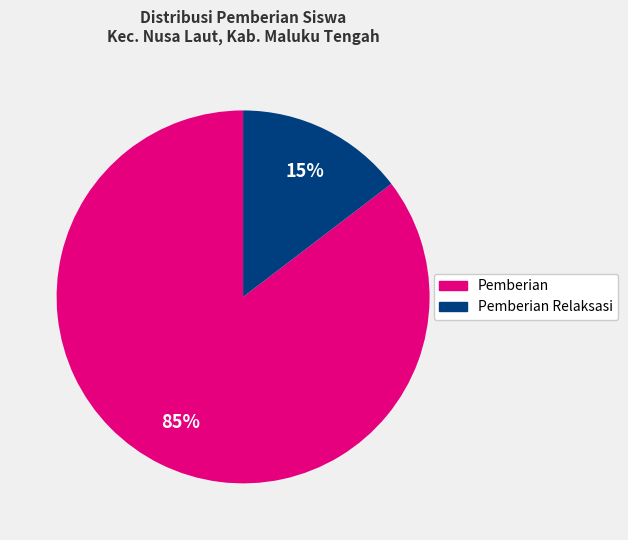

Does any single category account for the majority?

Yes